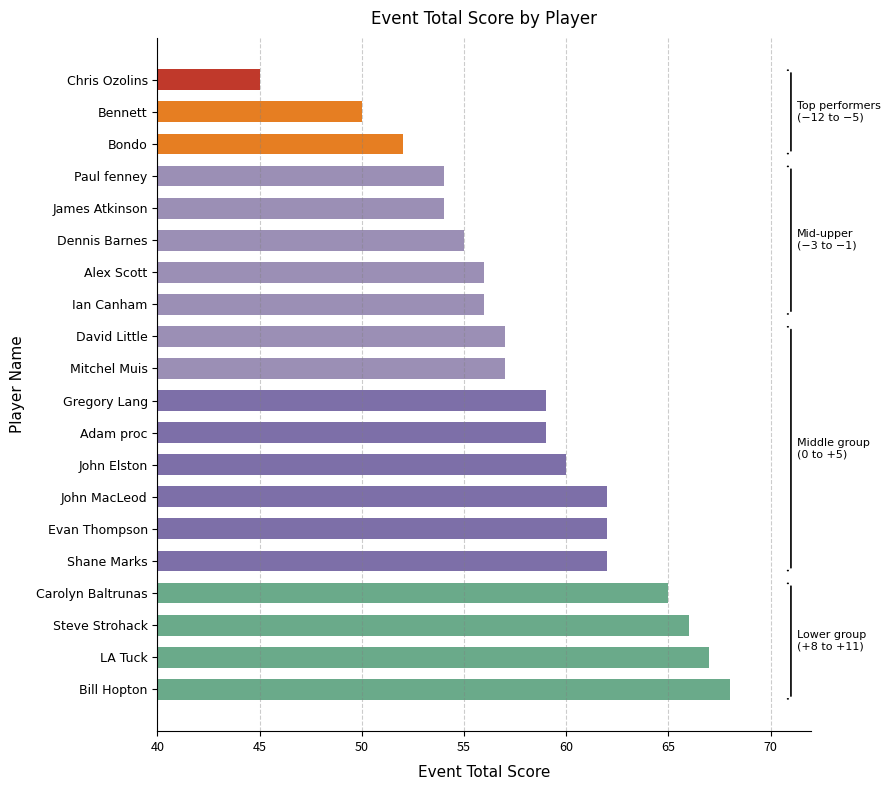

The value at Bill Hopton is 108. True or false?

False